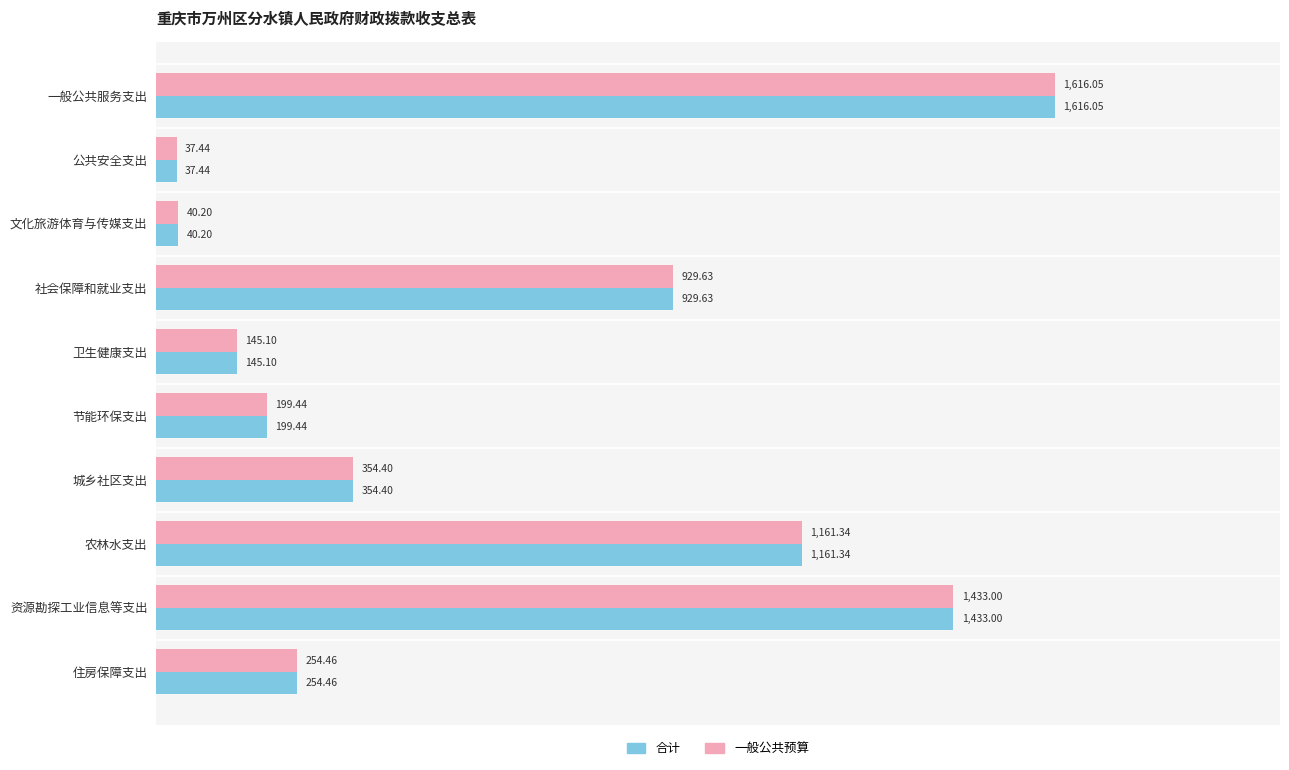

At which label is 一般公共预算 closest to 826?

社会保障和就业支出